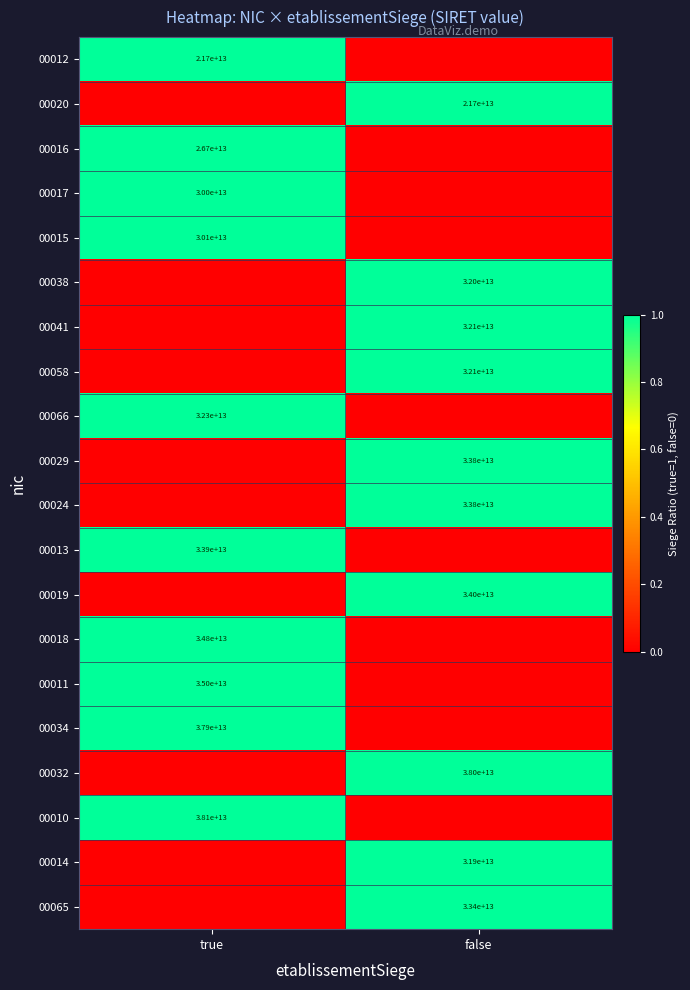

True or false: 00020 has a value of 21700000000000 at false.

True